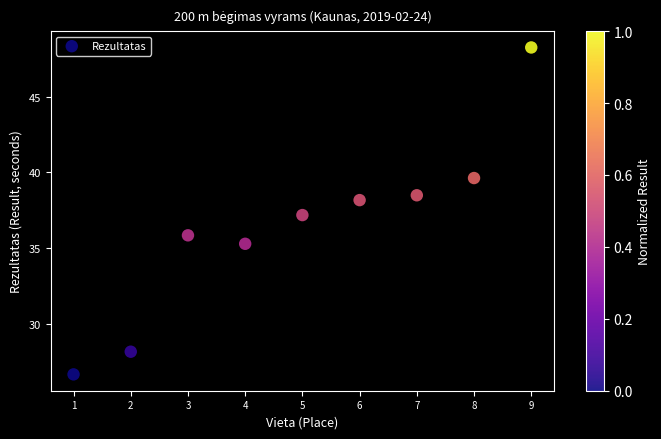

What is the range of Y values (max minus min)?

21.6